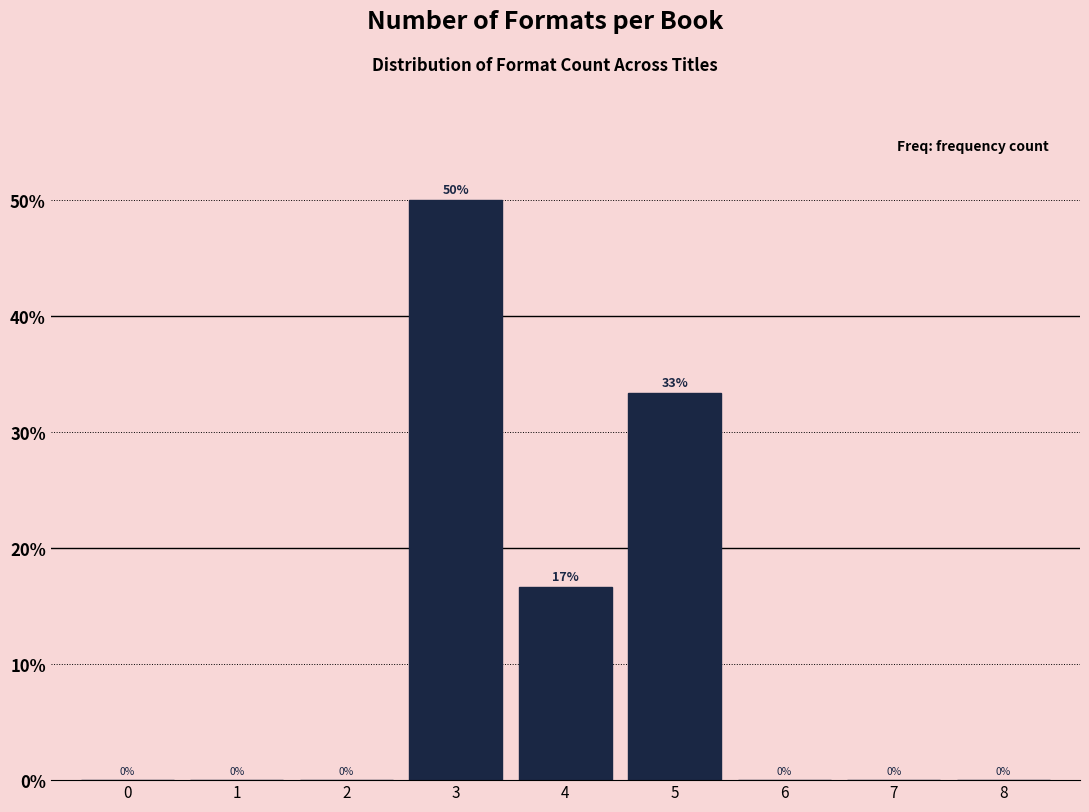

What is the approximate value at 3?

50.0